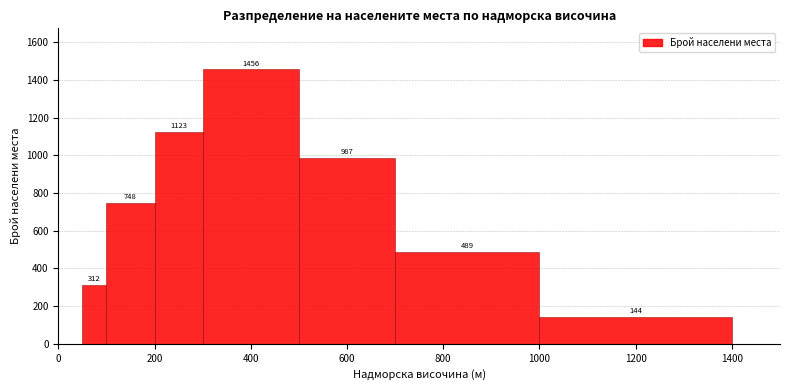

Around what value on the x-axis is the tallest bar? Give the approximate position of its centre, as read against the axis.

400